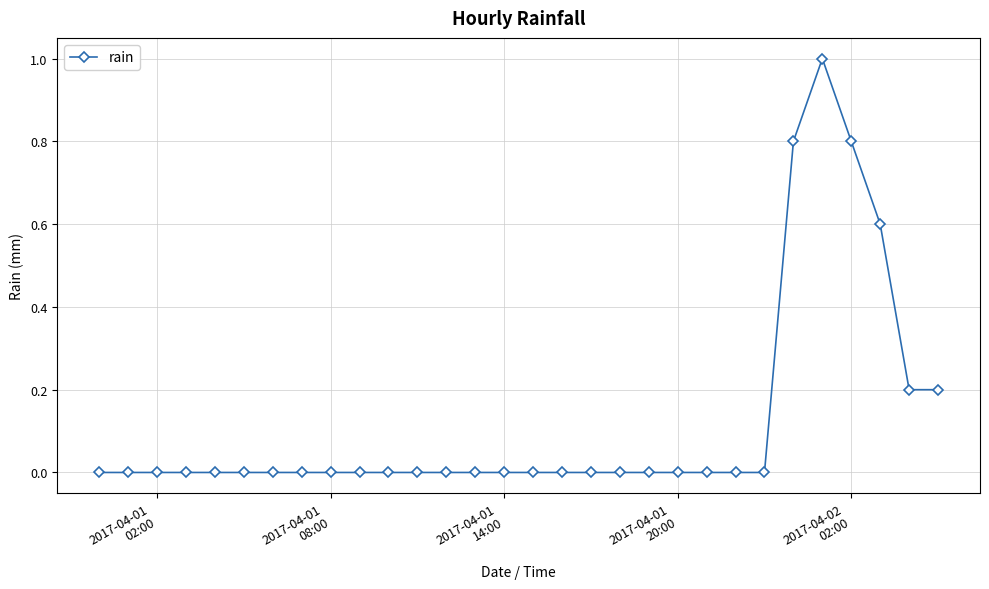

What is the greatest value displayed?

1.0